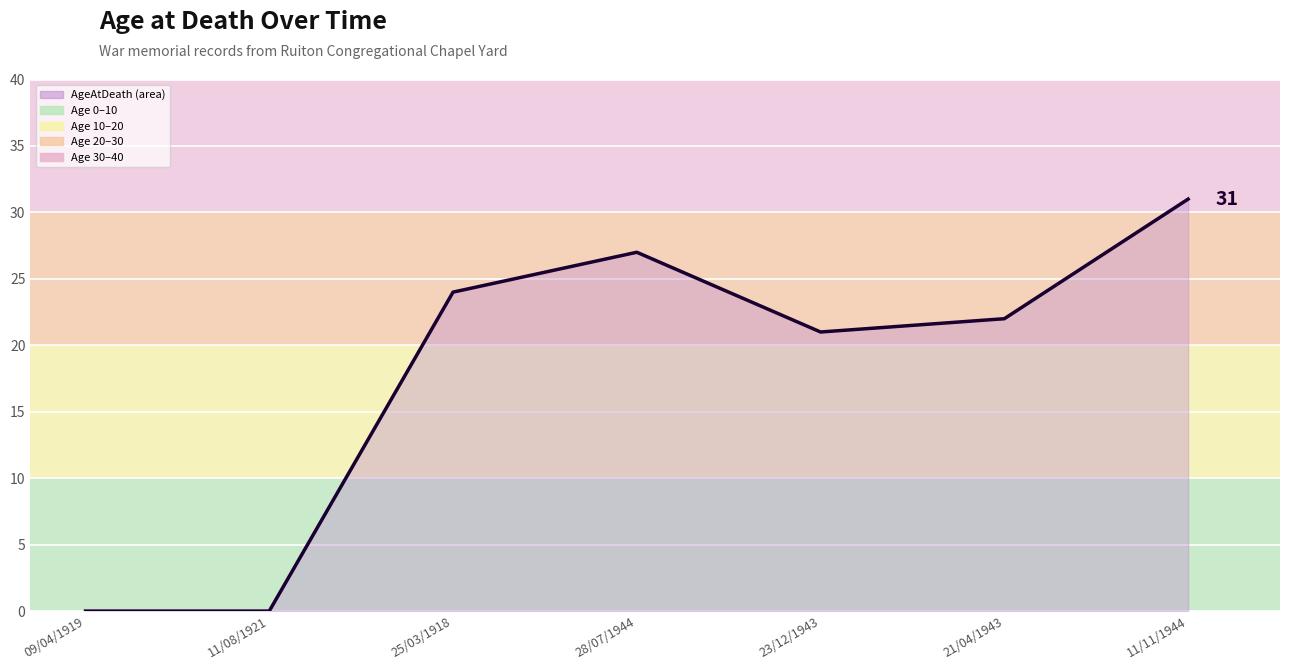

The chart shows a value of 44 at 28/07/1944. True or false?

False